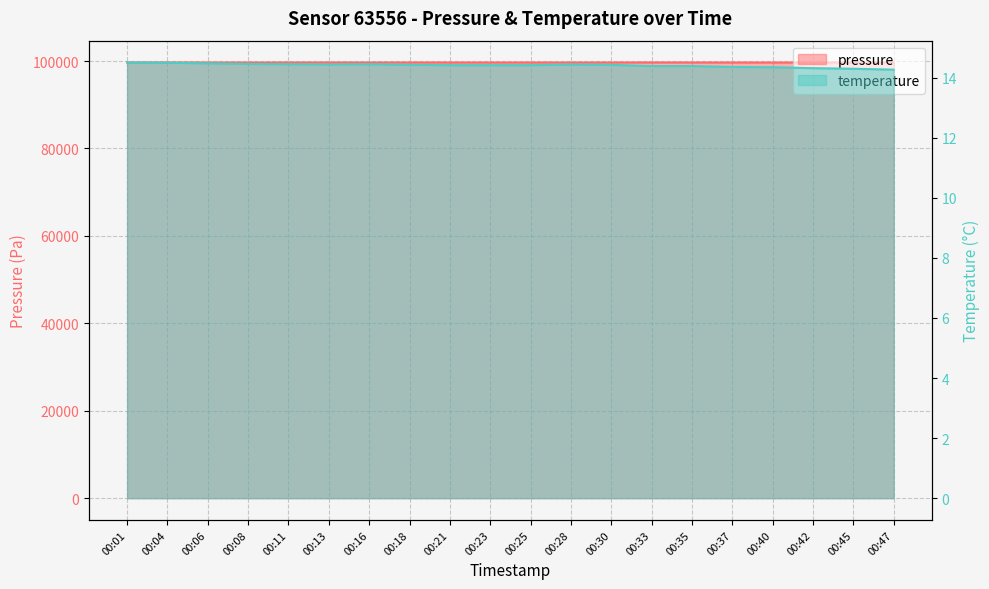

What are all the series names shown in the legend?

pressure, temperature